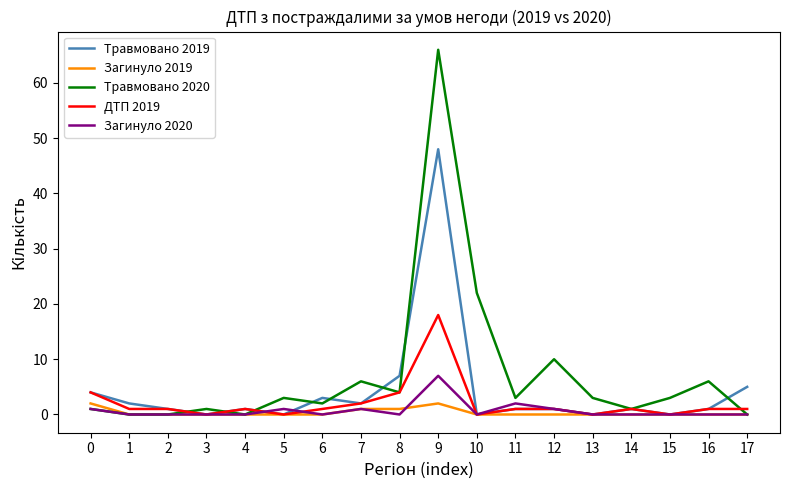

Is the value of ДТП 2019 at 11 greater than the value of Загинуло 2019 at 17?

Yes